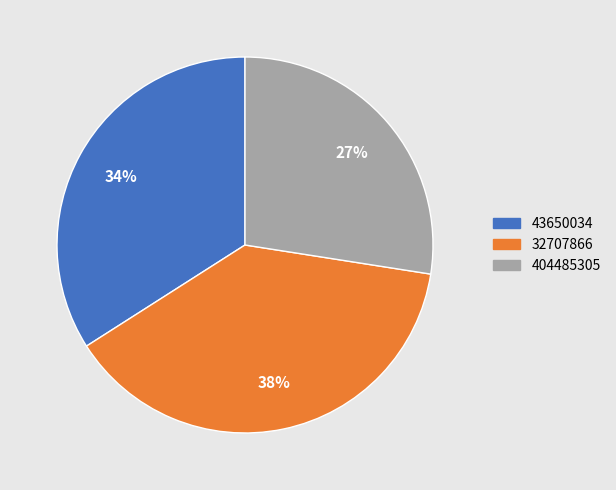

To the nearest percent, what is the combined percentage of 404485305 and 43650034?

62%